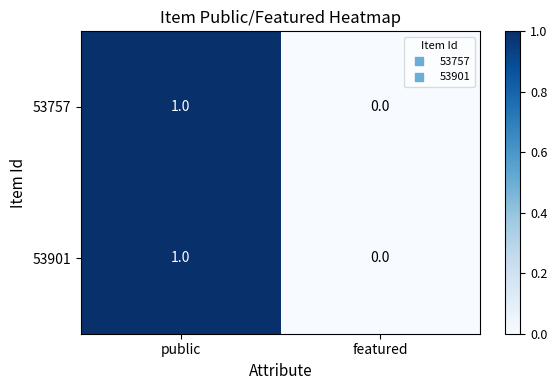

The value of 53901 at public is 2. True or false?

False